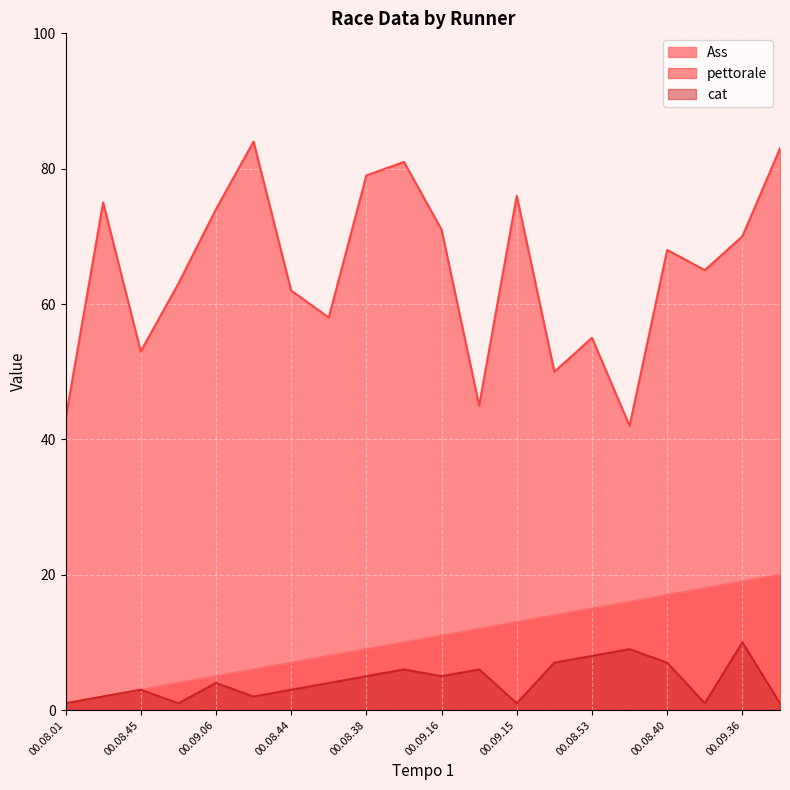

What is the value of the cat point at the 5th from the left?

4